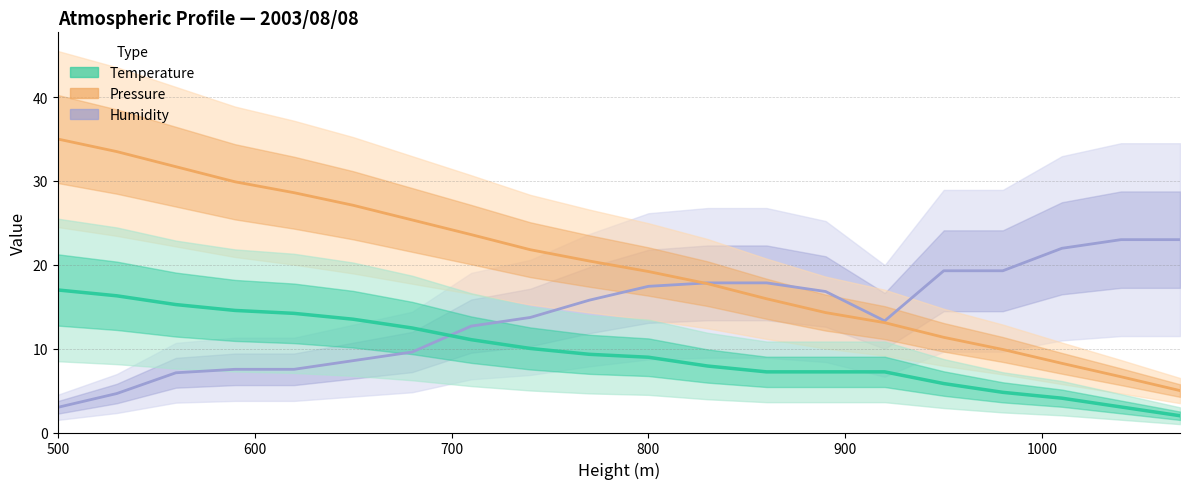

What is the difference between the maximum and minimum values in the Humidity series?

20.0